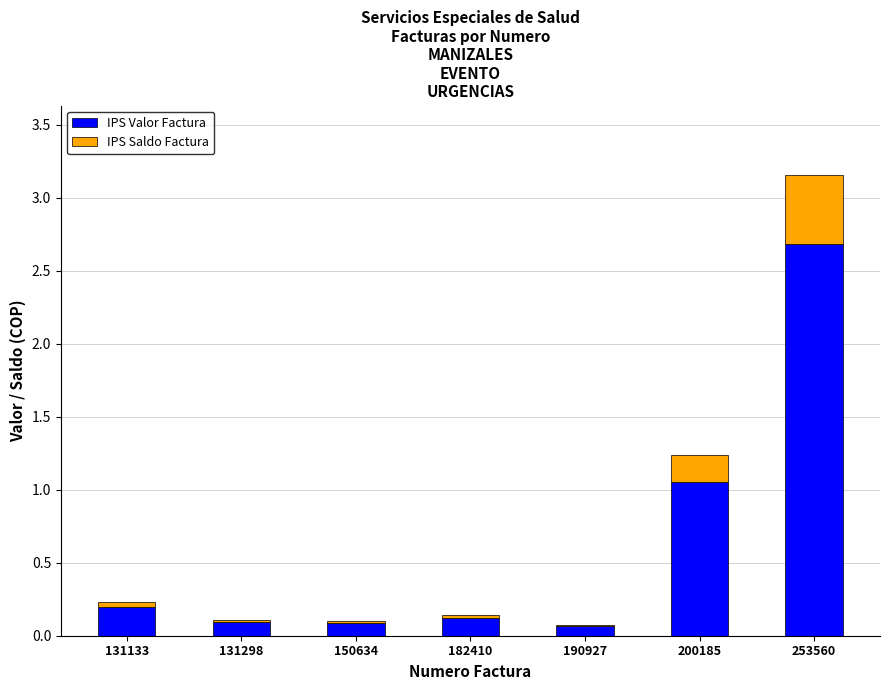

What is the lowest value of the IPS Valor Factura series?

0.1